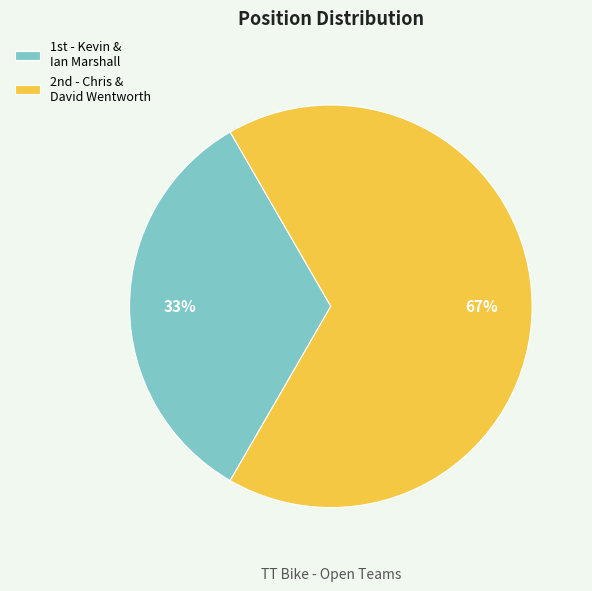

Rank the categories by value from highest to lowest.

2nd - Chris & David Wentworth, 1st - Kevin & Ian Marshall